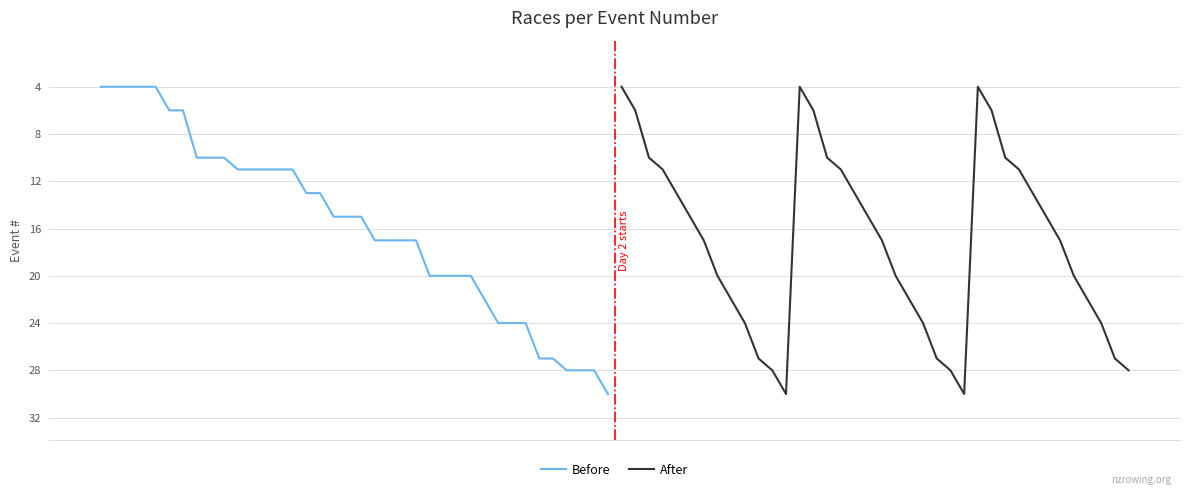

True or false: Before has more than 2 interior local peaks.

False